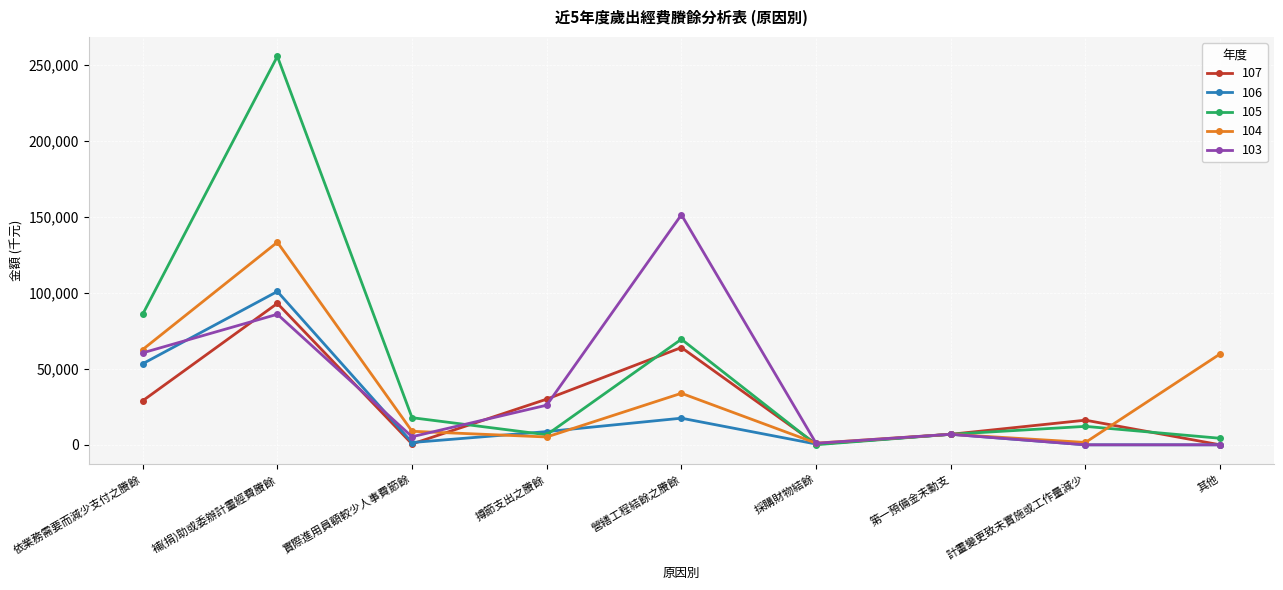

How many categories are shown in the chart?

9